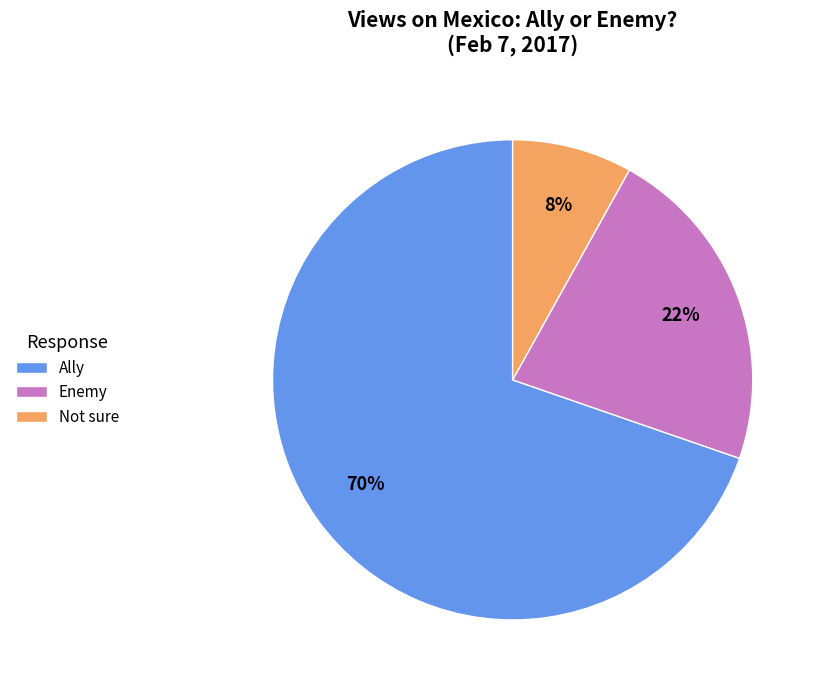

True or false: Not sure accounts for 1% of the total.

False